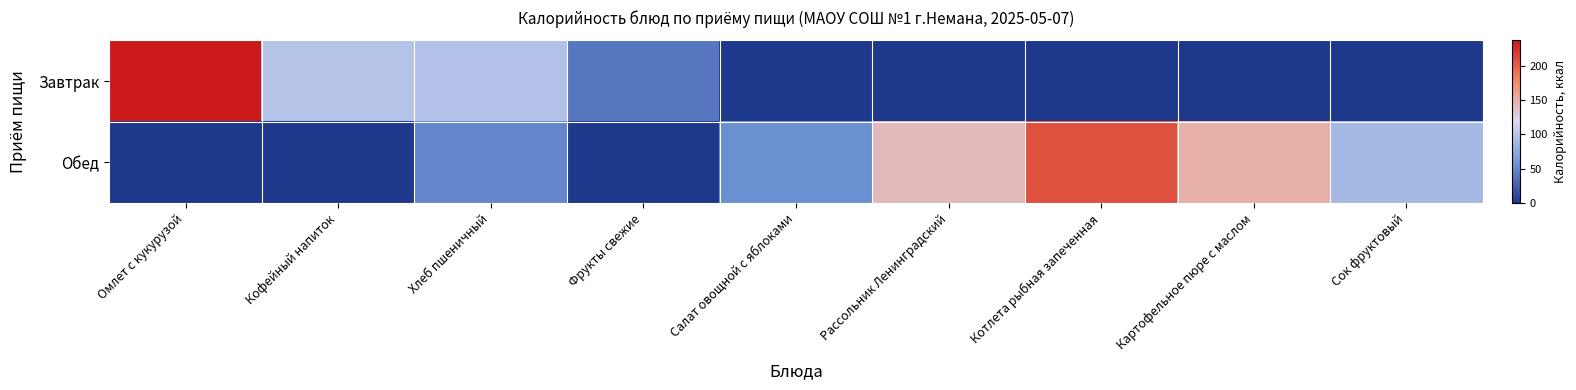

Reading left to right, list all the values displayed in this chart.

Завтрак: Омлет с кукурузой=237.1	Кофейный напиток=99.0	Хлеб пшеничный=96.4	Фрукты свежие=39.3	Салат овощной с яблоками=0.0	Рассольник Ленинградский=0.0	Котлета рыбная запеченная=0.0	Картофельное пюре с маслом=0.0	Сок фруктовый=0.0
Обед: Омлет с кукурузой=0.0	Кофейный напиток=0.0	Хлеб пшеничный=48.2	Фрукты свежие=0.0	Салат овощной с яблоками=54.5	Рассольник Ленинградский=141.9	Котлета рыбная запеченная=207.5	Картофельное пюре с маслом=149.5	Сок фруктовый=89.6